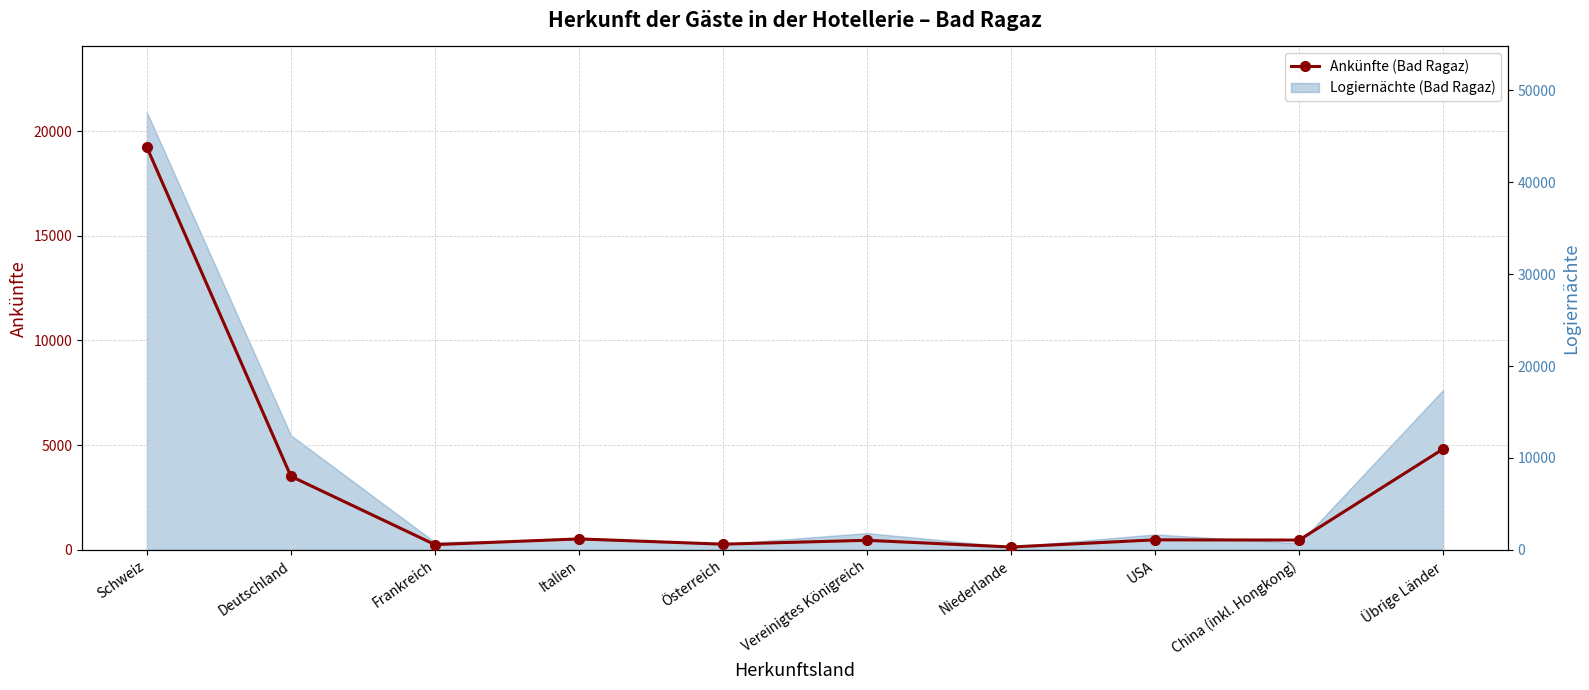

At which label is the value closest to 9684?

Übrige Länder